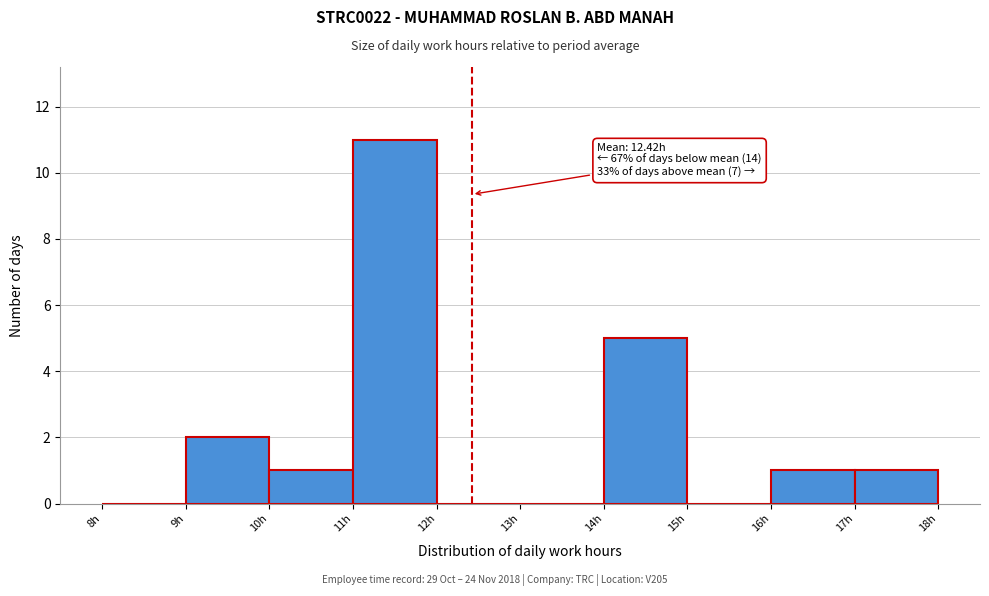

Over which range of the x-axis is the bar tallest?

11 to 12